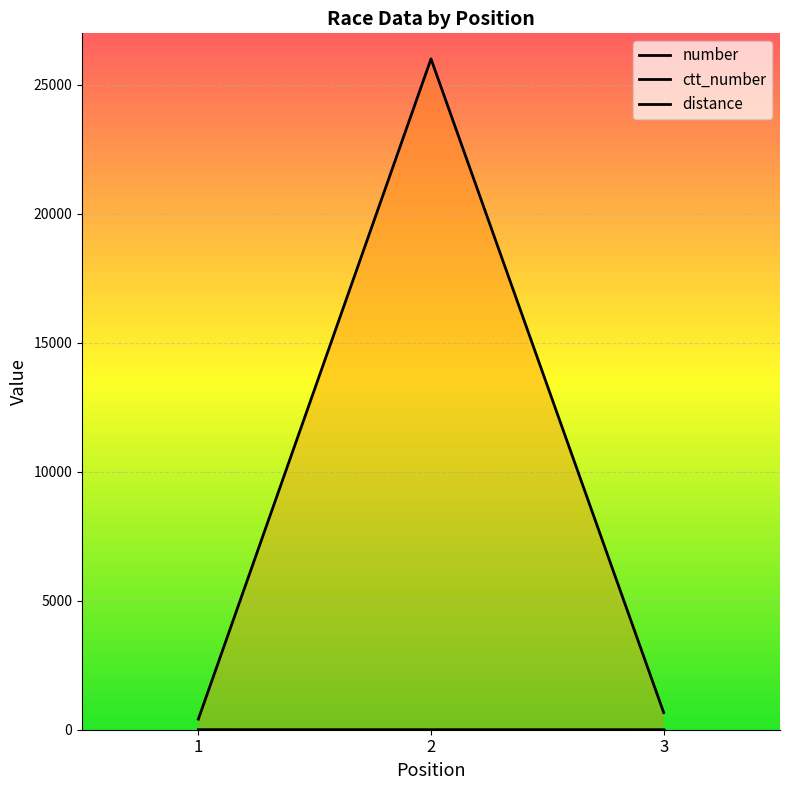

At which category is the sum across all series the highest?

2